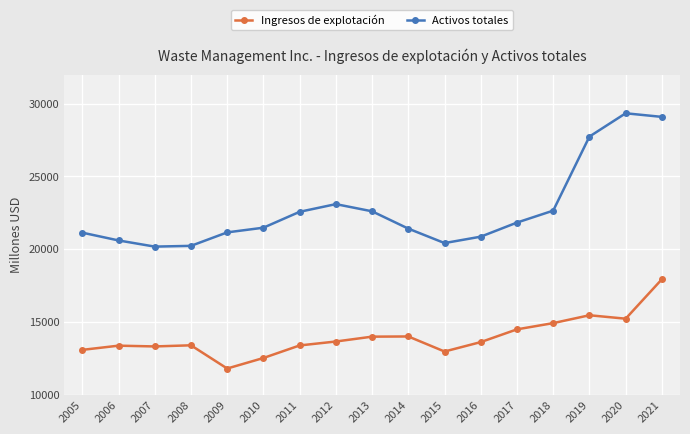

What is the value of the Ingresos de explotación point at the 6th from the left?

12515